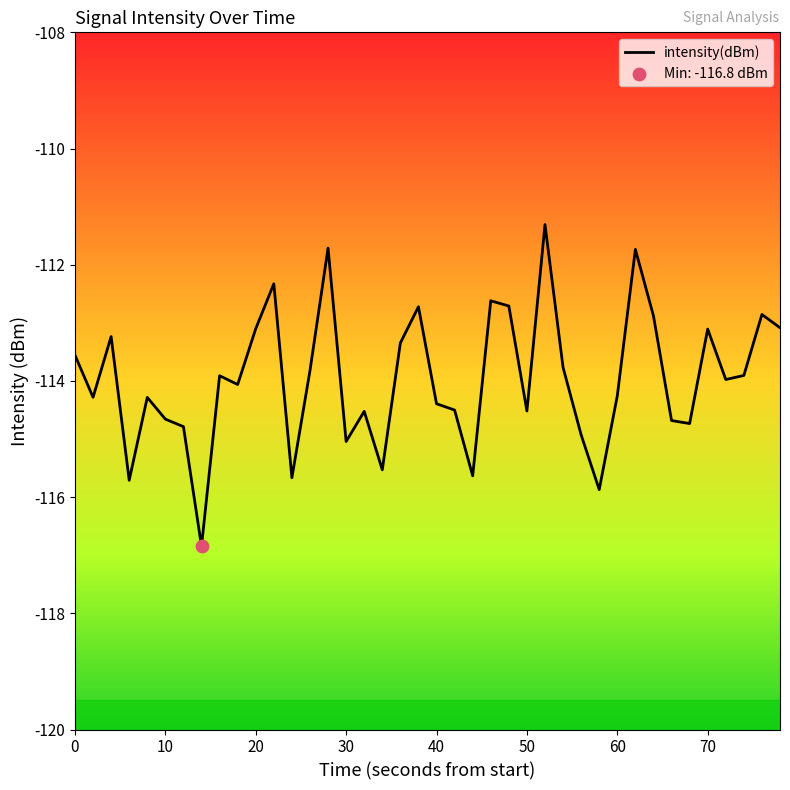

What is the smallest value displayed?

-116.8